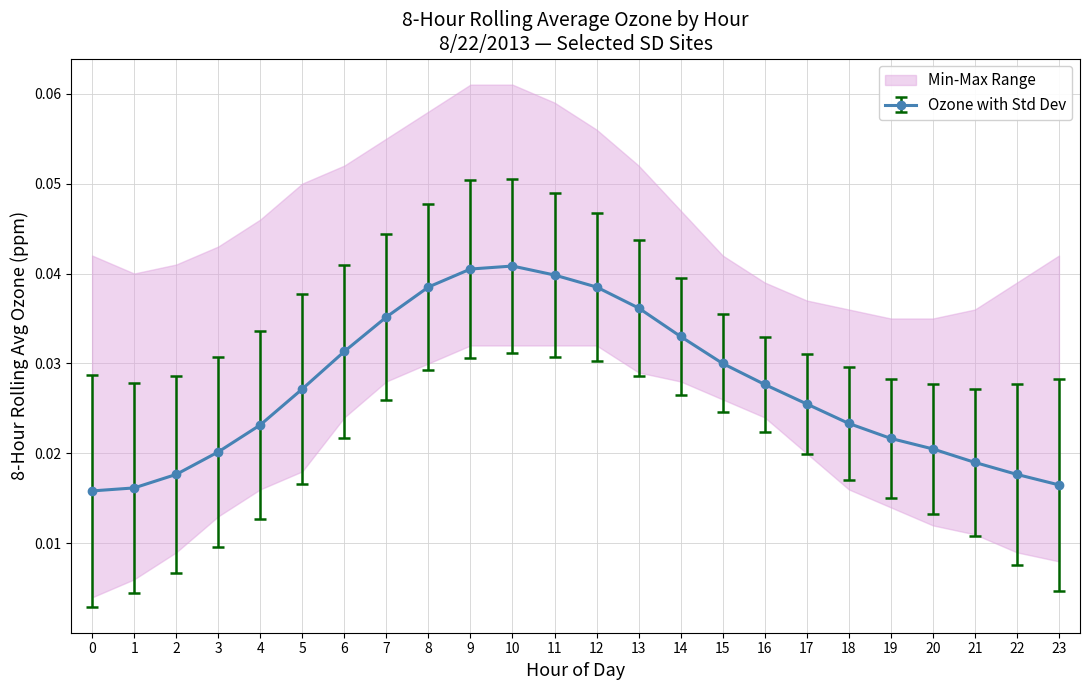

True or false: CHULA_VI and MIRAMAR intersect in this chart.

False